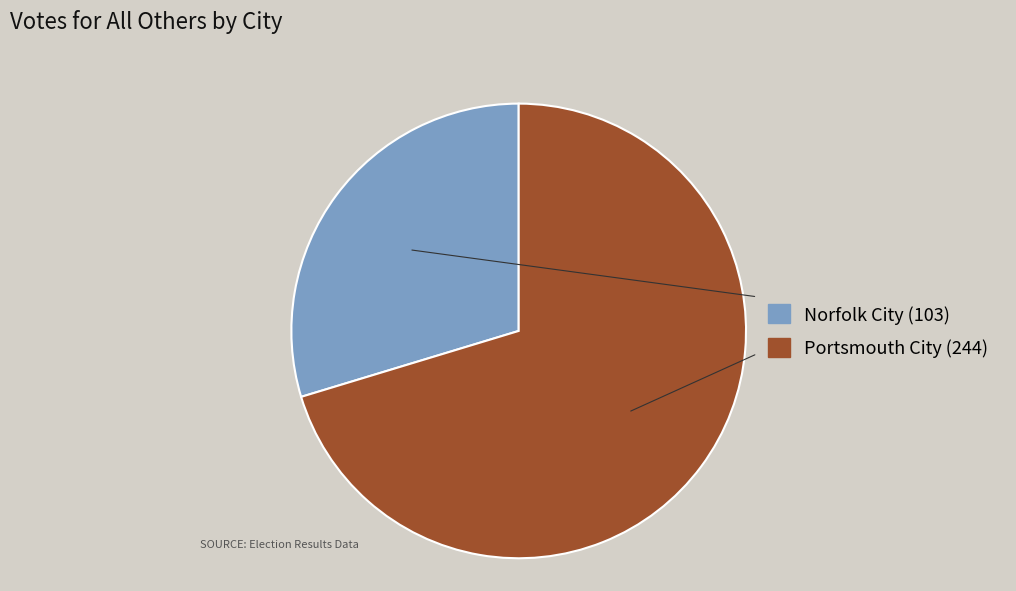

The Norfolk City slice represents 30% of the pie. True or false?

True